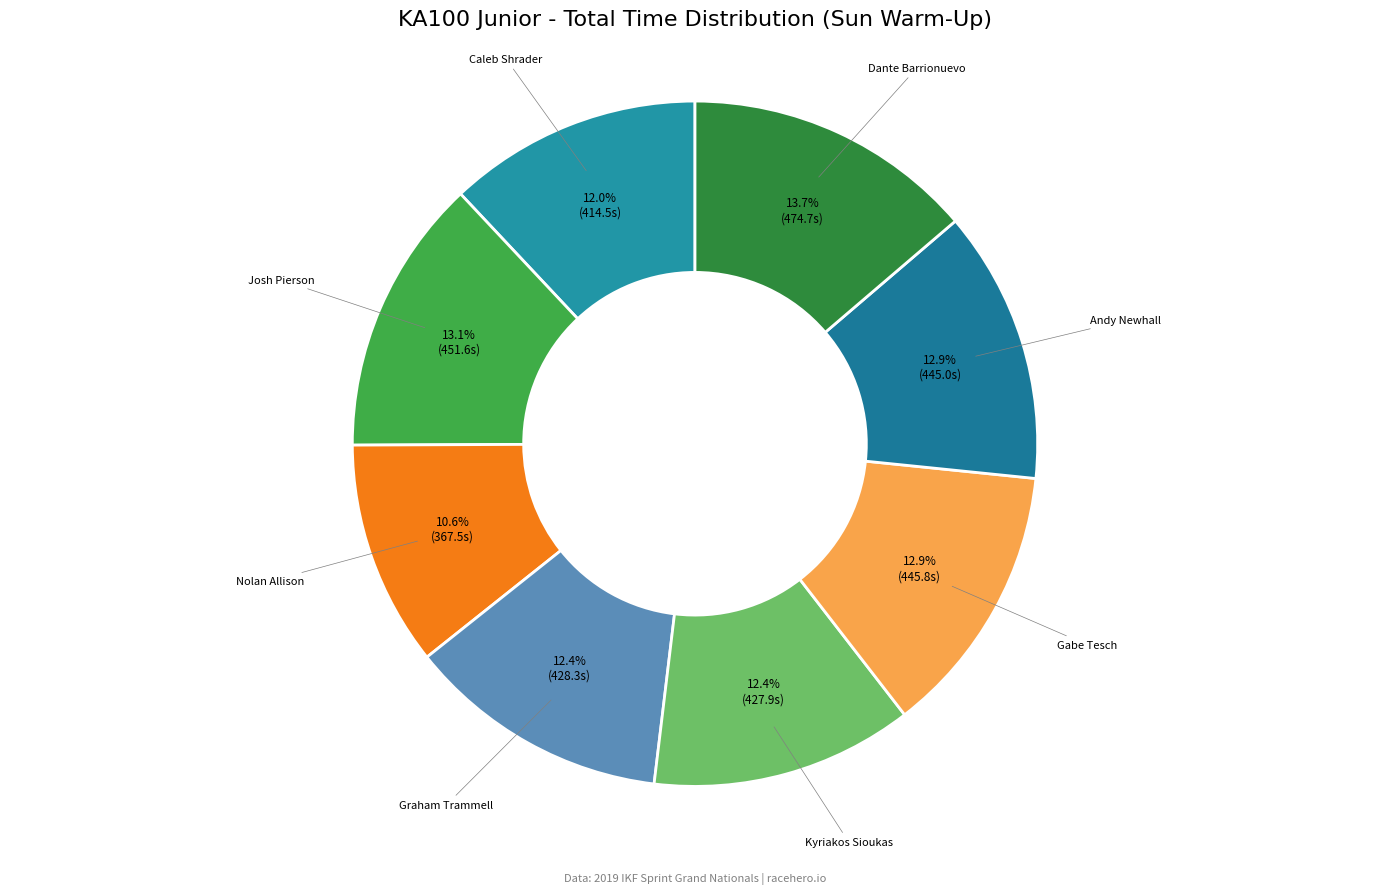

The Dante Barrionuevo slice represents 25% of the pie. True or false?

False